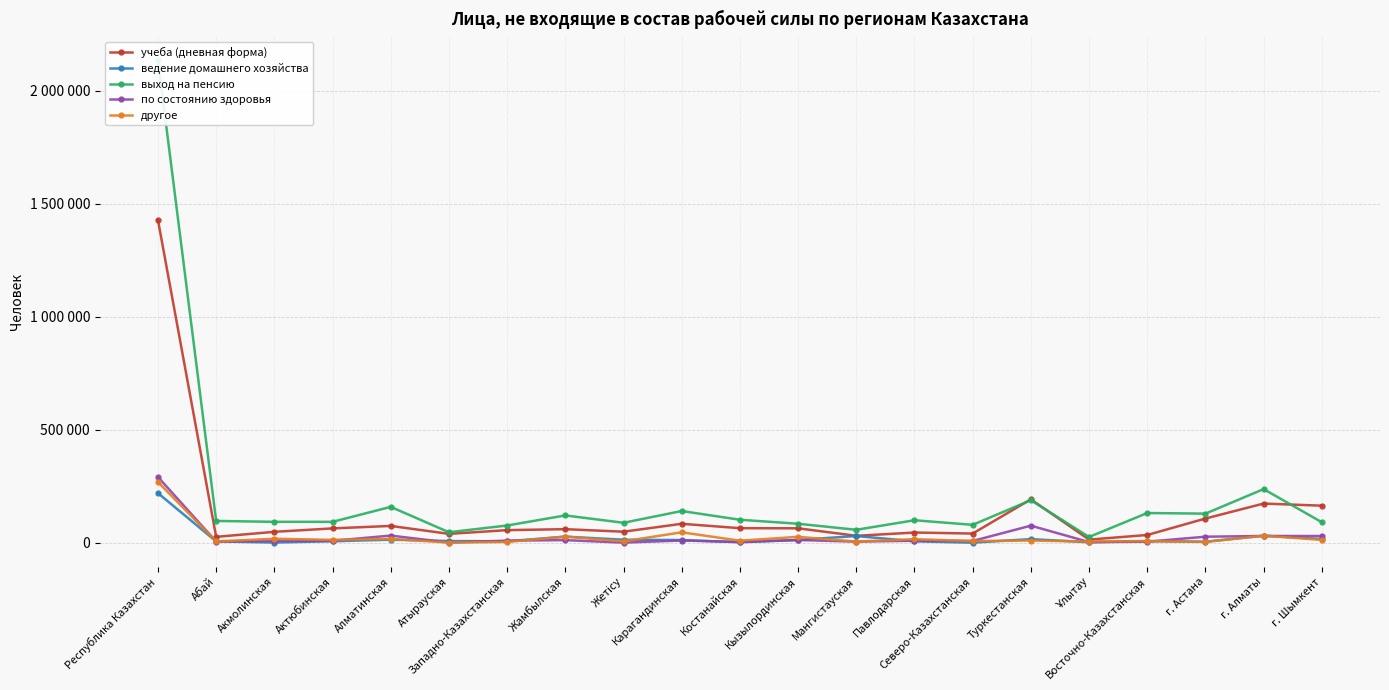

True or false: учеба (дневная форма) and ведение домашнего хозяйства cross at least once.

False